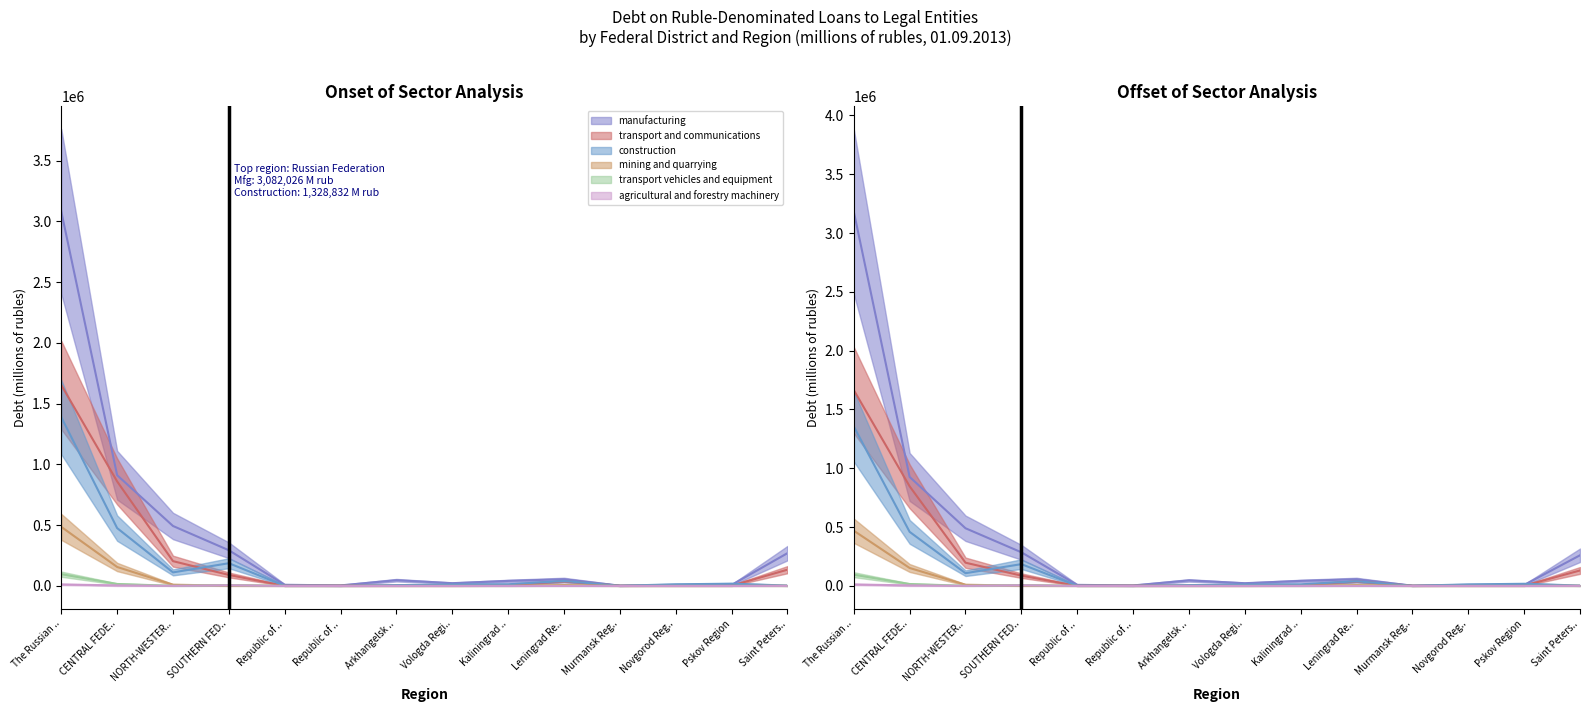

The agricultural and forestry machinery series shows 17.6 at Leningrad Re... True or false?

False